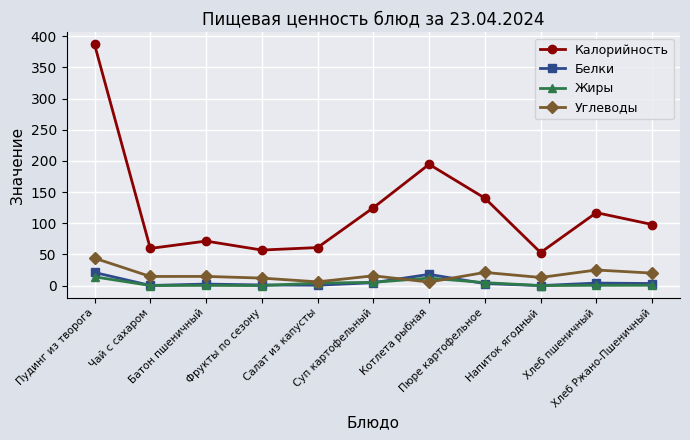

True or false: Калорийность has more than 1 interior local peaks.

True